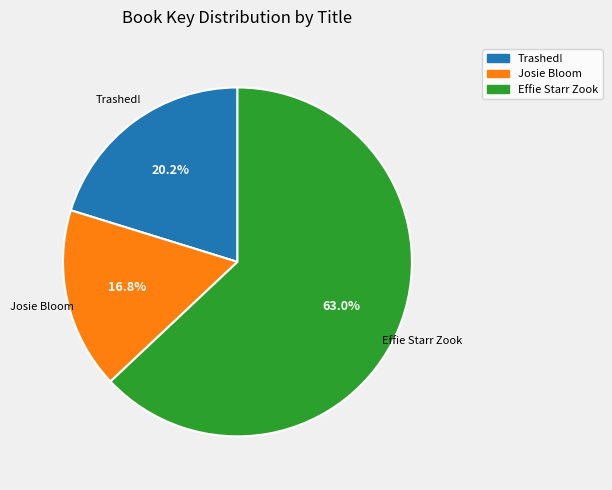

Rank the categories by value from lowest to highest.

Josie Bloom, Trashed!, Effie Starr Zook